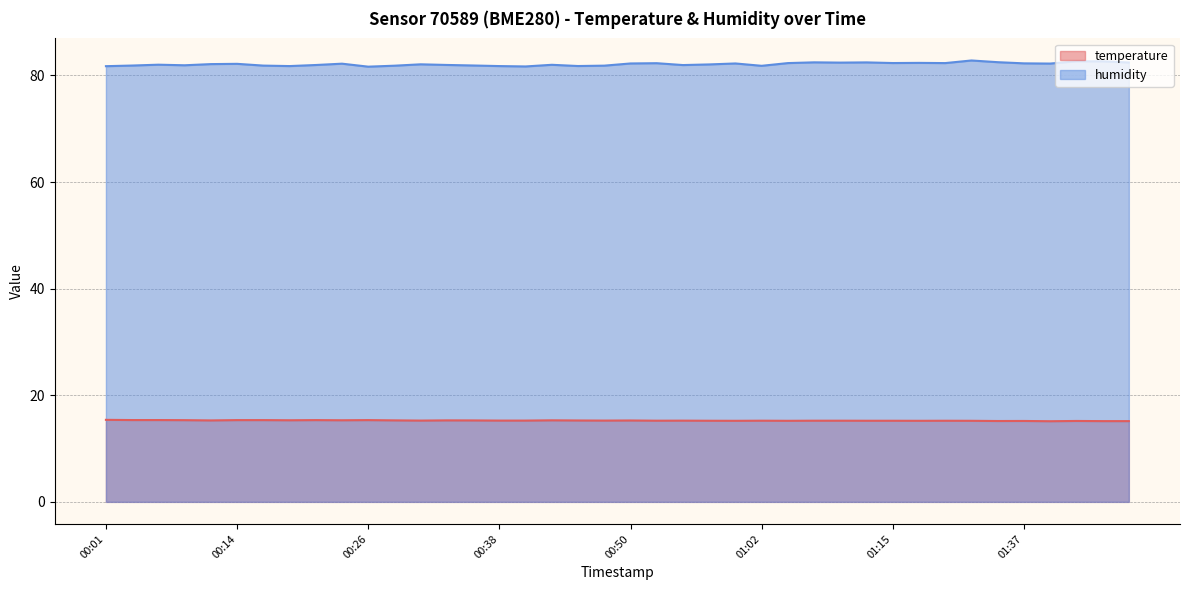

What is the approximate value of humidity at 00:11?

82.1